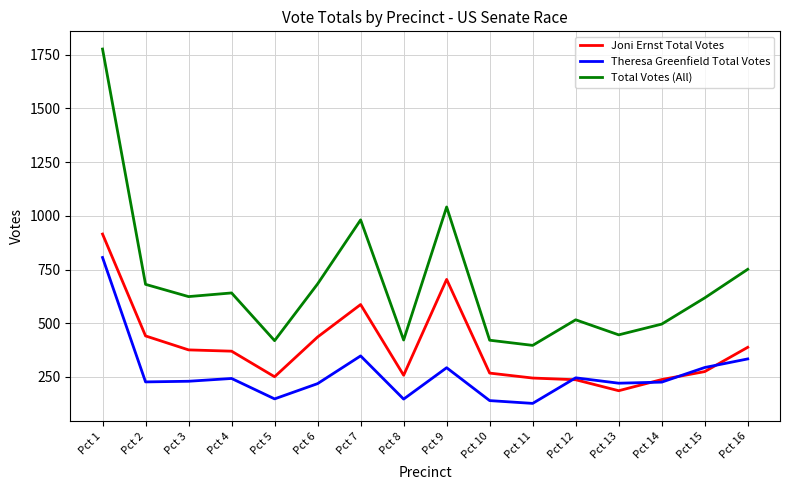

List the series in order of their overall mean, highest first.

Total Votes (All), Joni Ernst Total Votes, Theresa Greenfield Total Votes